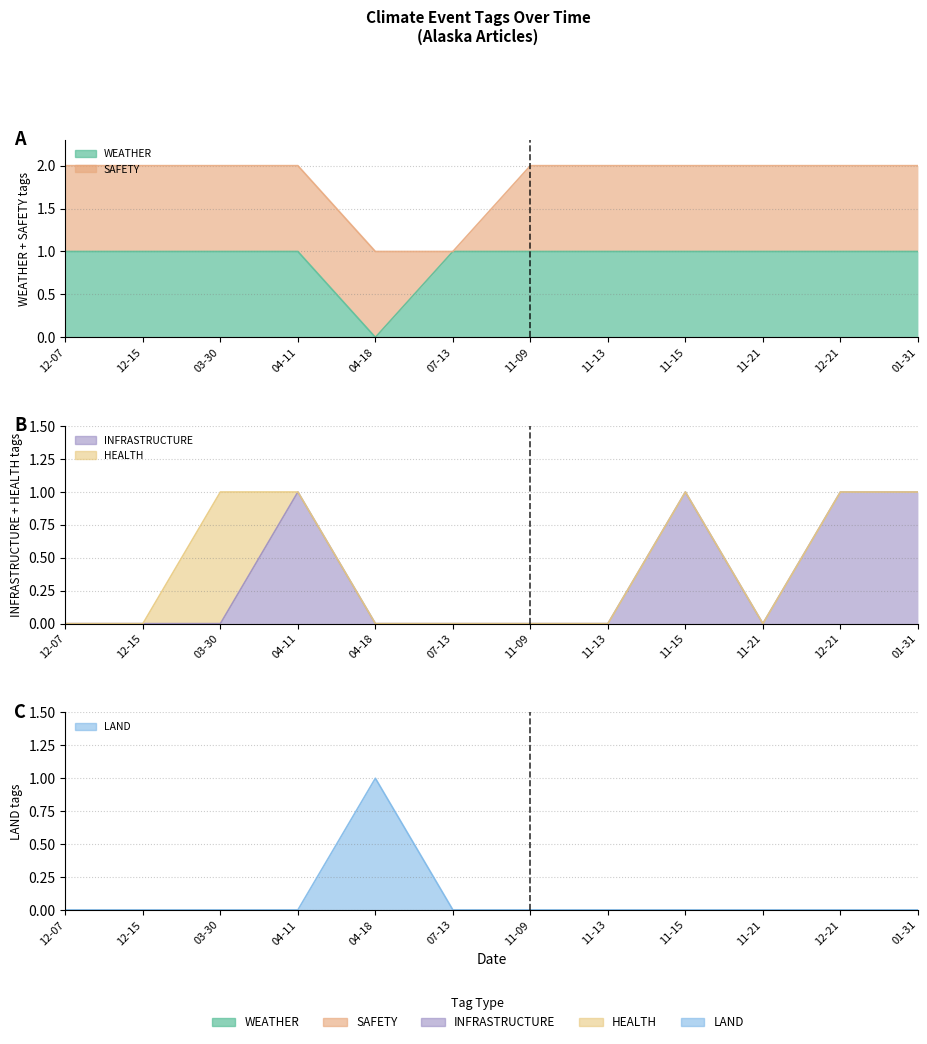

Where do INFRASTRUCTURE and WEATHER first cross each other?

04-11 and 04-18